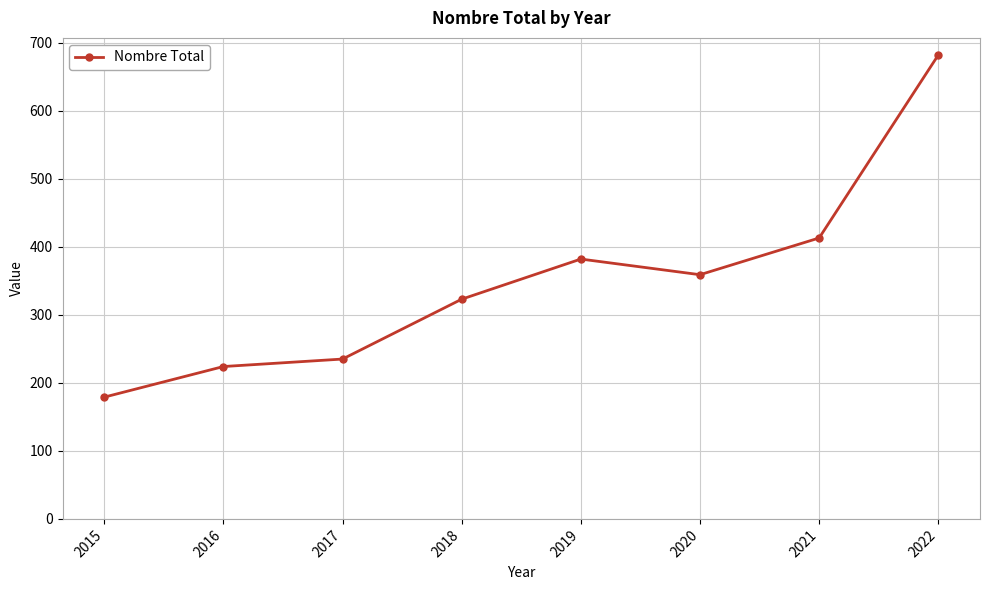

At which label is the value closest to 430?

2021